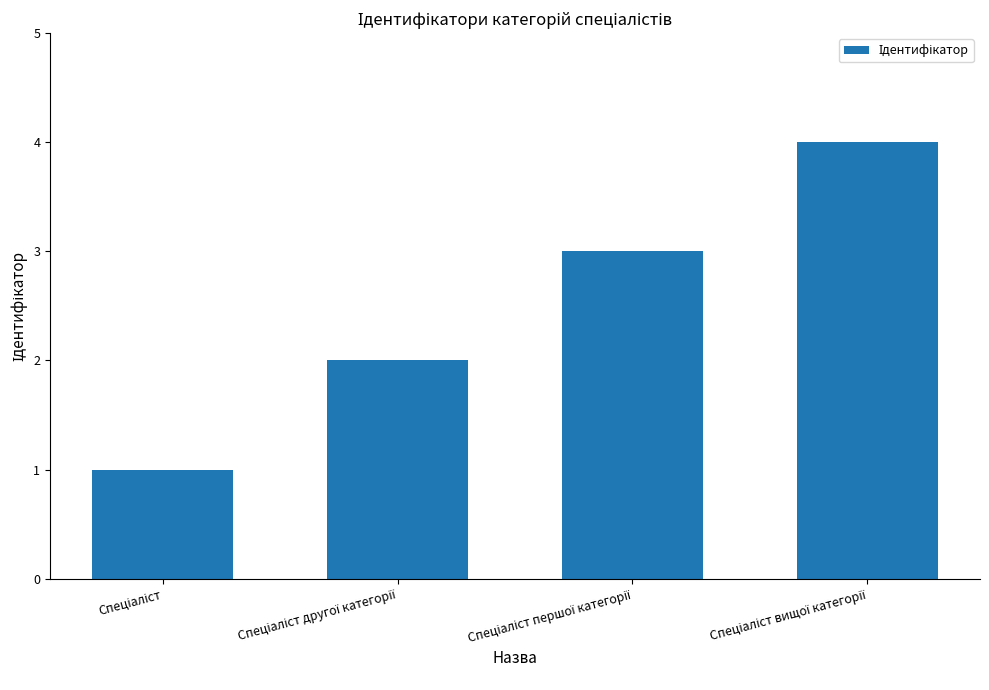

What is the greatest value displayed?

4